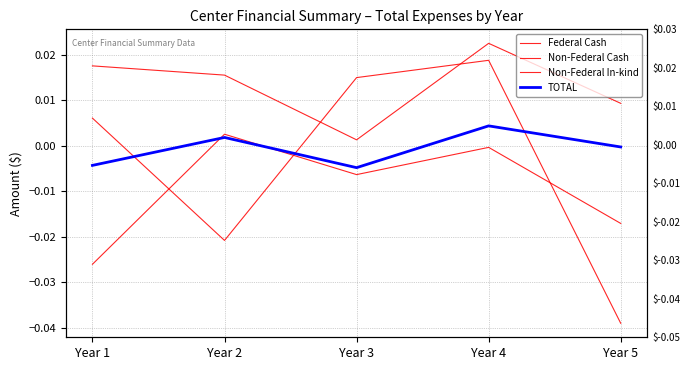

Between Year 3 and Year 4, which series saw the biggest shift?

Non-Federal In-kind